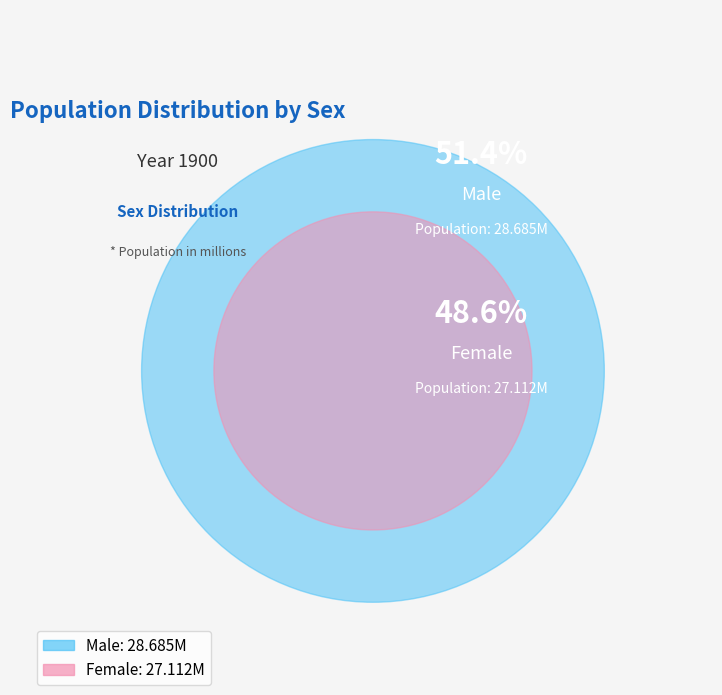

To the nearest percent, what portion does Male represent?

51%